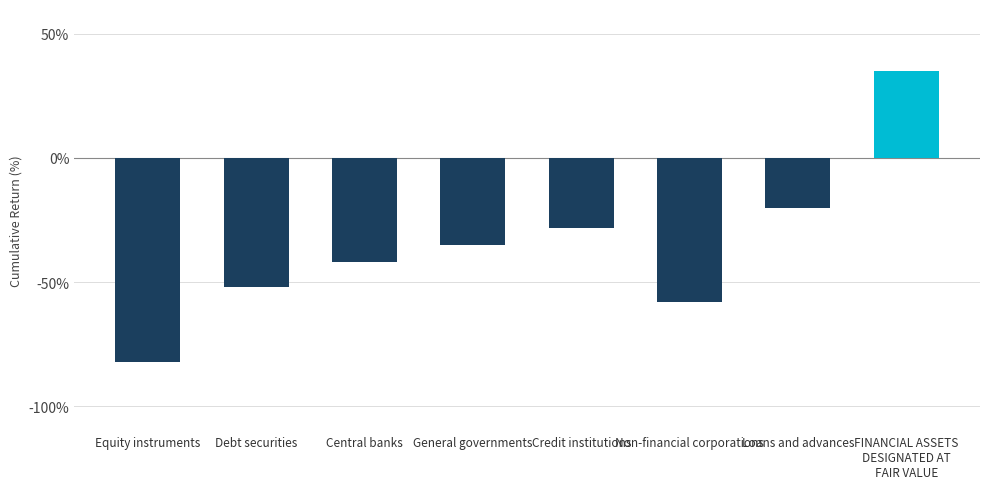

Between Central banks and Debt securities, which is larger?

Central banks